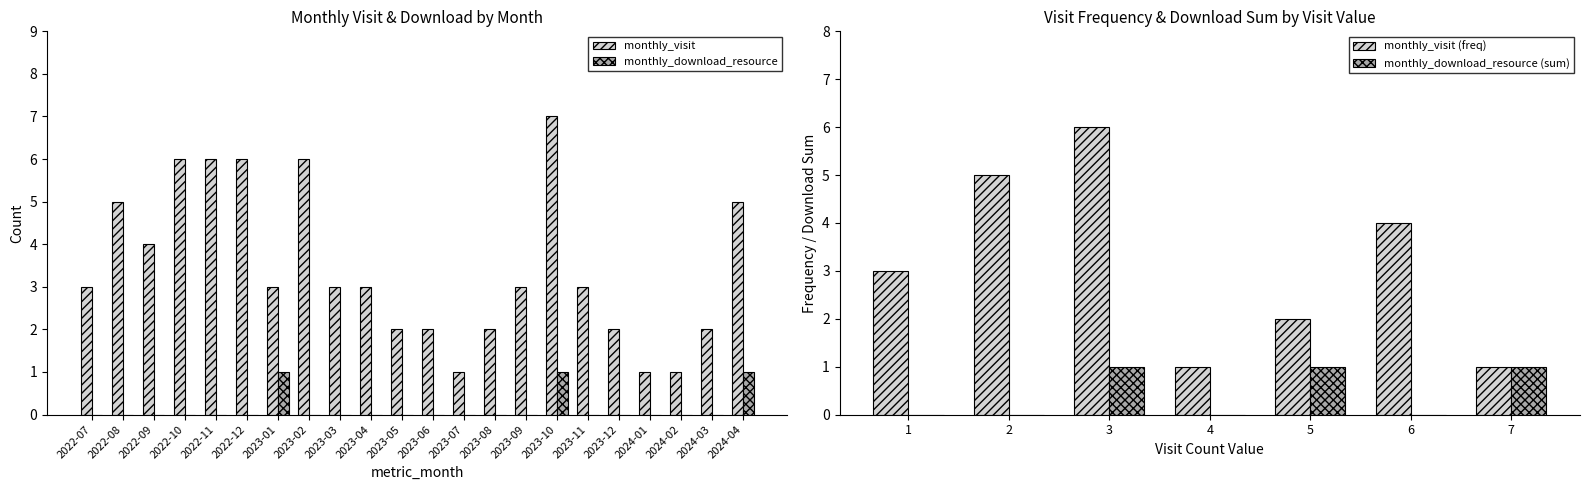

Reading left to right, transcribe all the data shown in this chart.

monthly_visit: 2022-07=3	2022-08=5	2022-09=4	2022-10=6	2022-11=6	2022-12=6	2023-01=3	2023-02=6	2023-03=3	2023-04=3	2023-05=2	2023-06=2	2023-07=1	2023-08=2	2023-09=3	2023-10=7	2023-11=3	2023-12=2	2024-01=1	2024-02=1	2024-03=2	2024-04=5
monthly_download_resource: 2022-07=0	2022-08=0	2022-09=0	2022-10=0	2022-11=0	2022-12=0	2023-01=1	2023-02=0	2023-03=0	2023-04=0	2023-05=0	2023-06=0	2023-07=0	2023-08=0	2023-09=0	2023-10=1	2023-11=0	2023-12=0	2024-01=0	2024-02=0	2024-03=0	2024-04=1